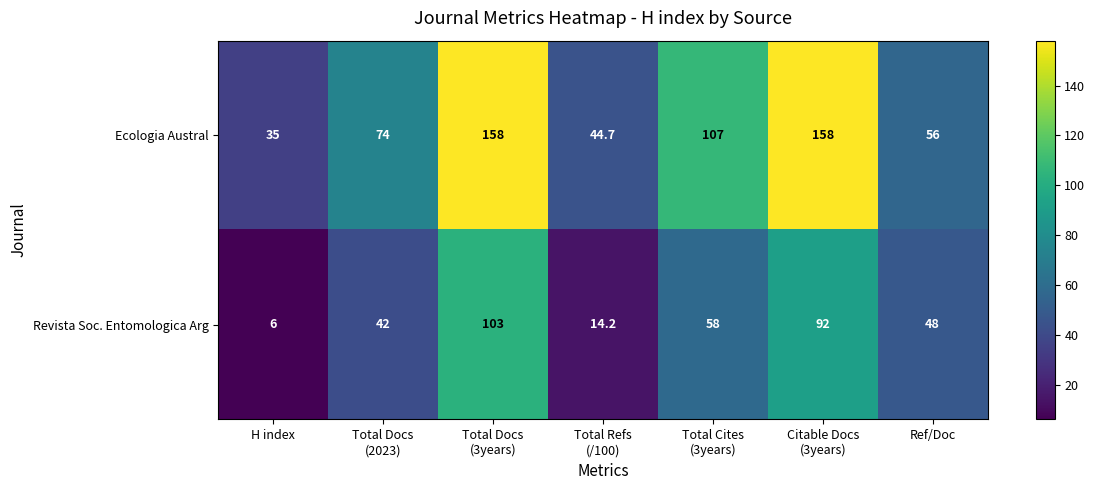

At which label does Revista Soc. Entomologica Arg first exceed 48?

Total Docs (3years)